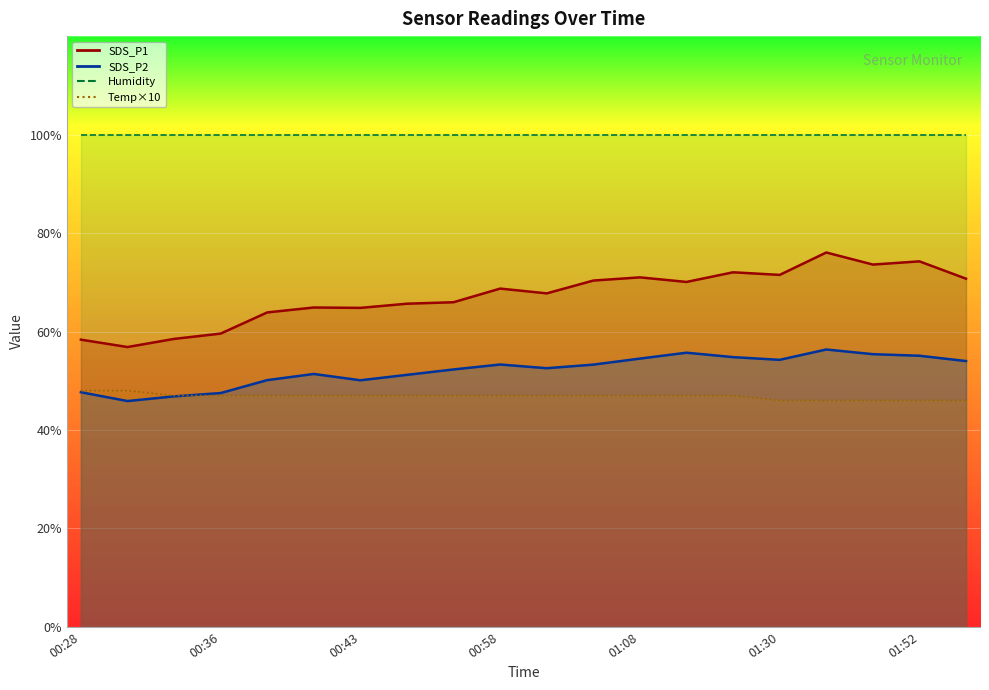

How many interior local valleys does the SDS_P2 series have?

4